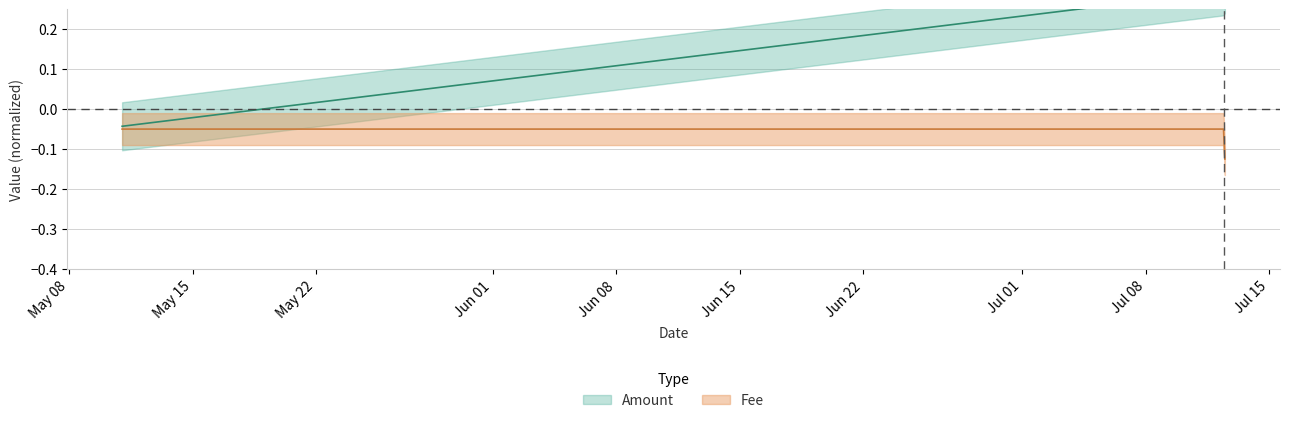

At which category does the chart reach its peak across all series?

2022-07-12 11:27